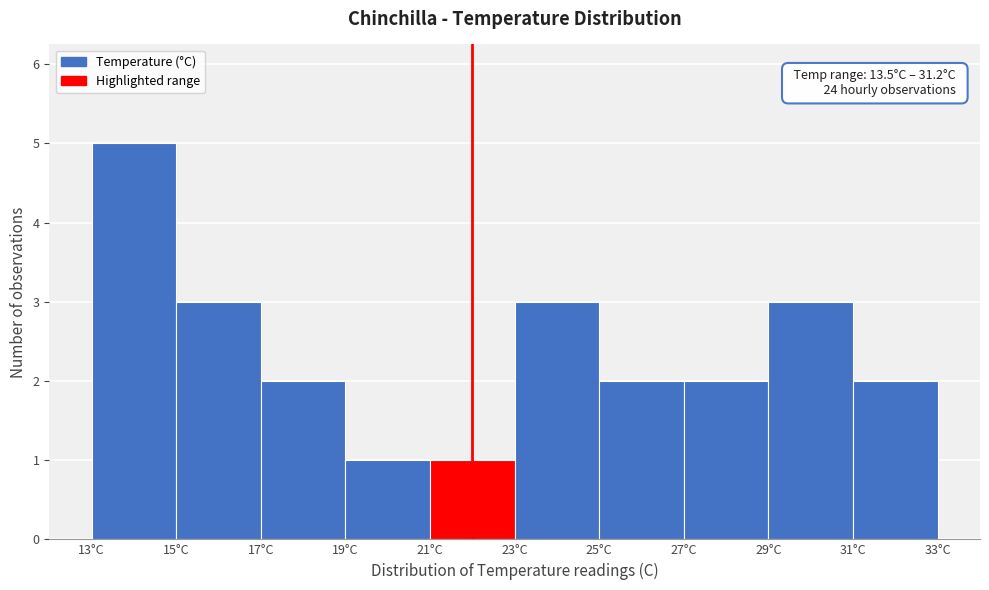

Over which range of the x-axis is the bar tallest?

13 to 15